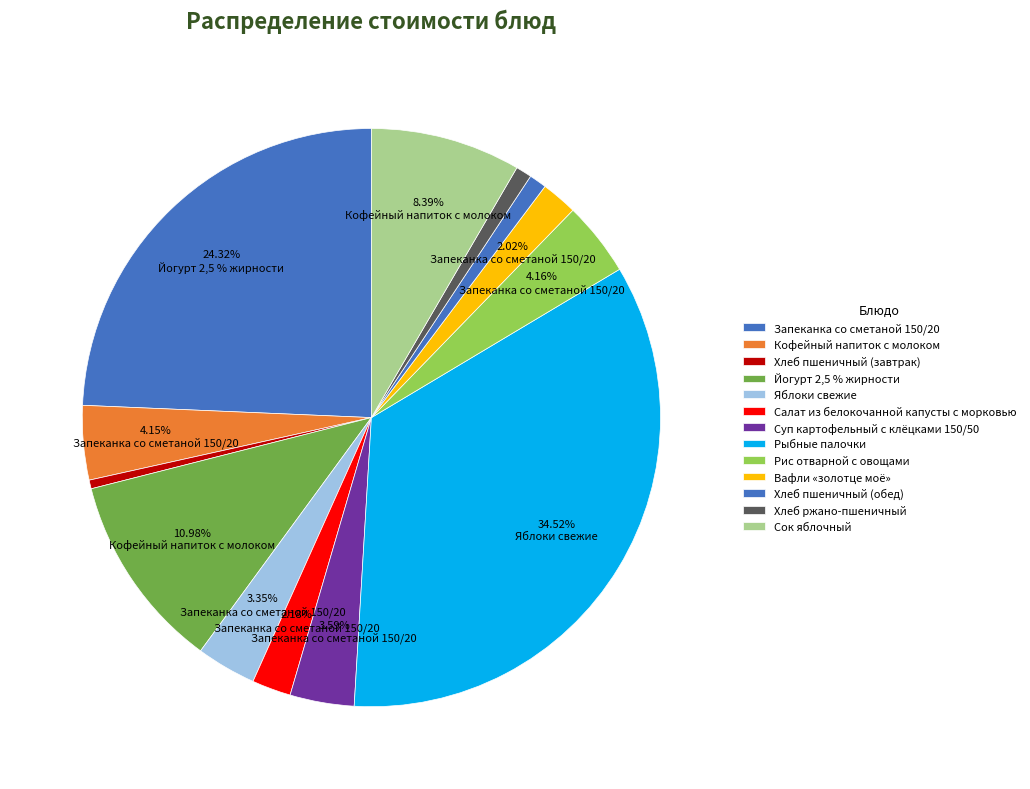

To the nearest percent, what is the combined percentage of Рис отварной с овощами and Сок яблочный?

13%